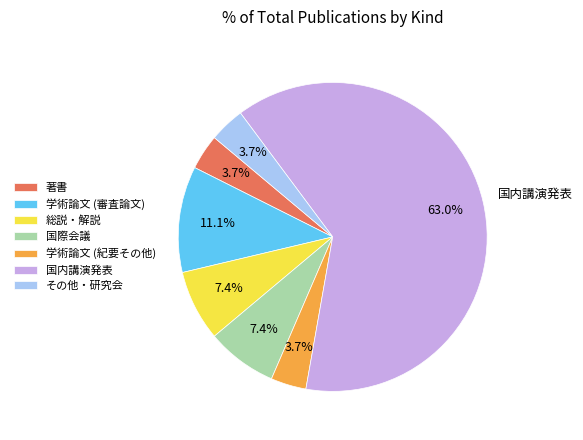

Is it true that 国内講演発表 is 63% of the pie?

True